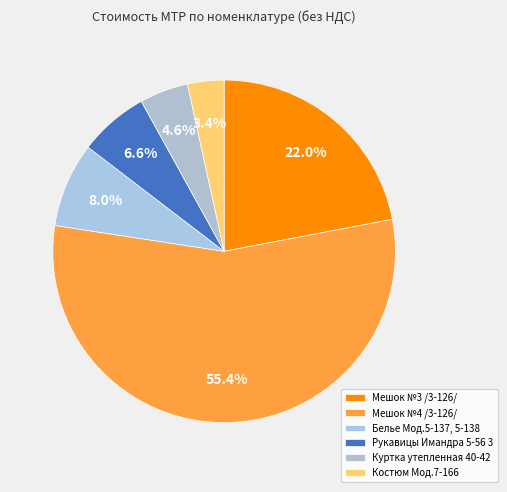

To the nearest percent, what is the combined percentage of Мешок №4 /3-126/ and Куртка утепленная 40-42?

60%